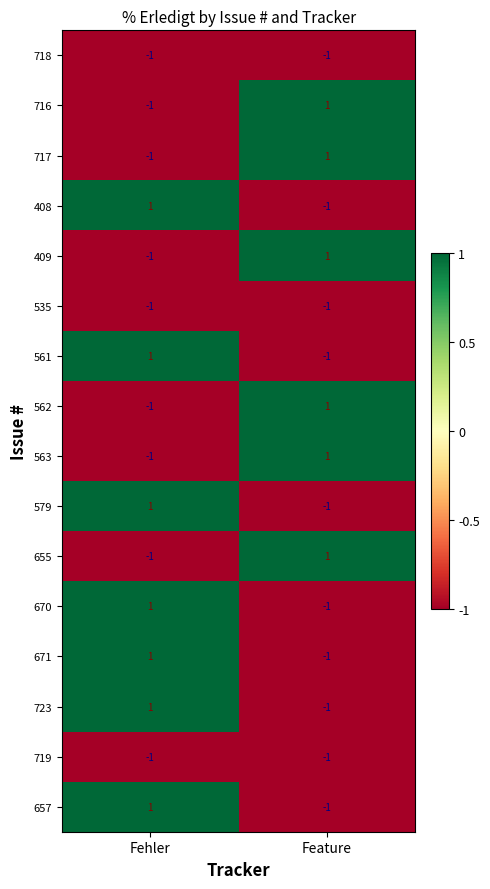

Where is 655 nearest to the value 0?

Fehler